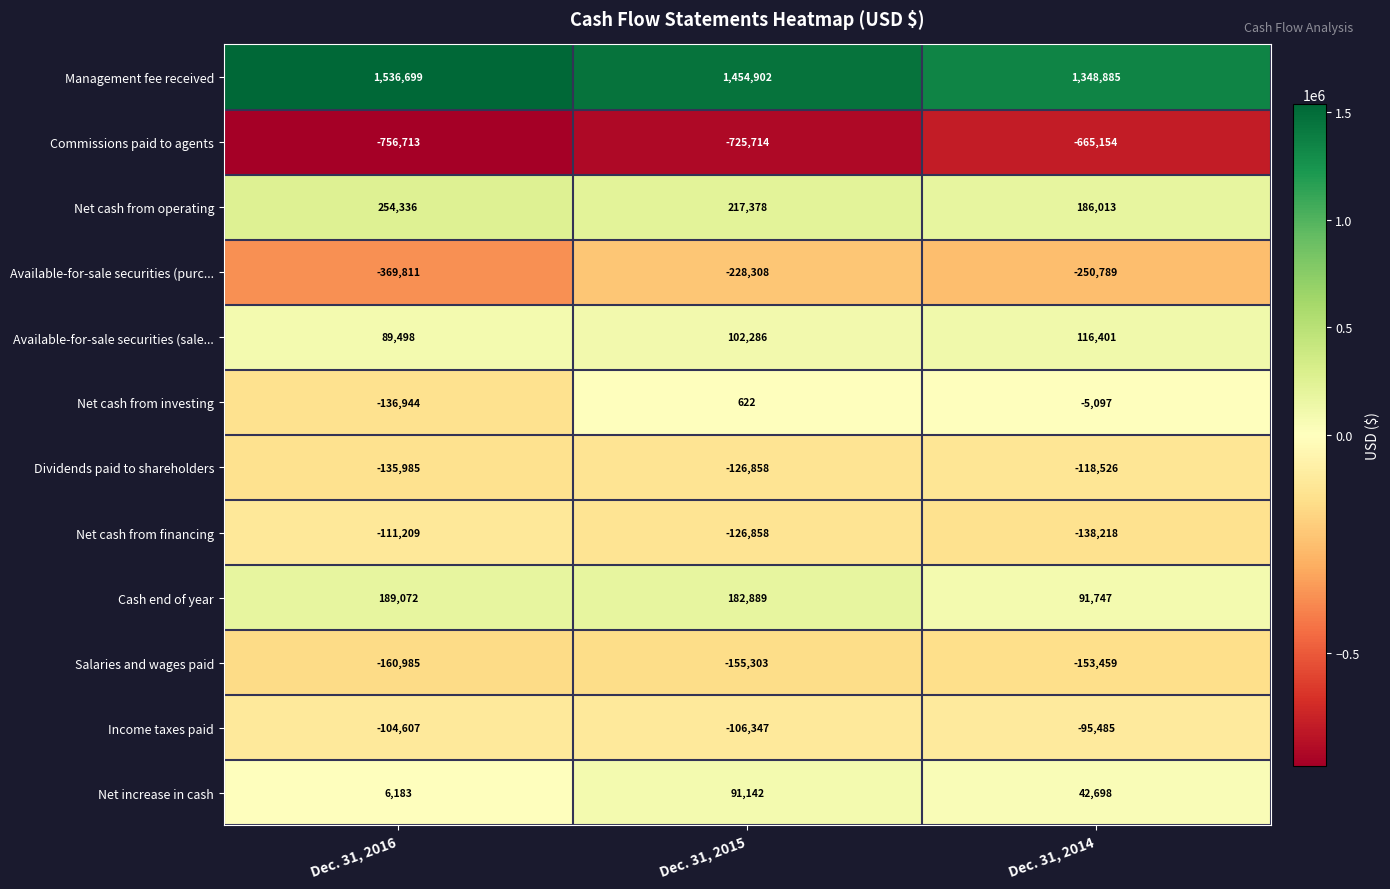

Which label corresponds to the largest value in the chart?

Dec. 31, 2016